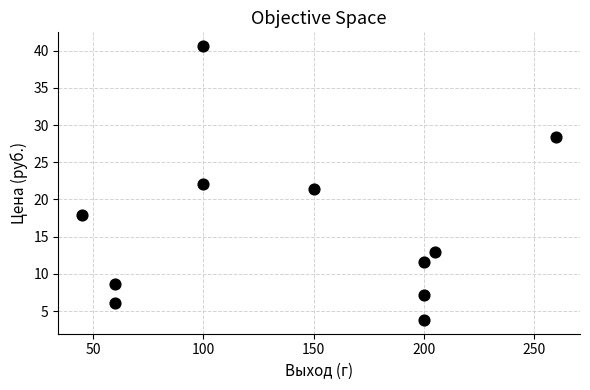

What is the range of Y values (max minus min)?

36.8